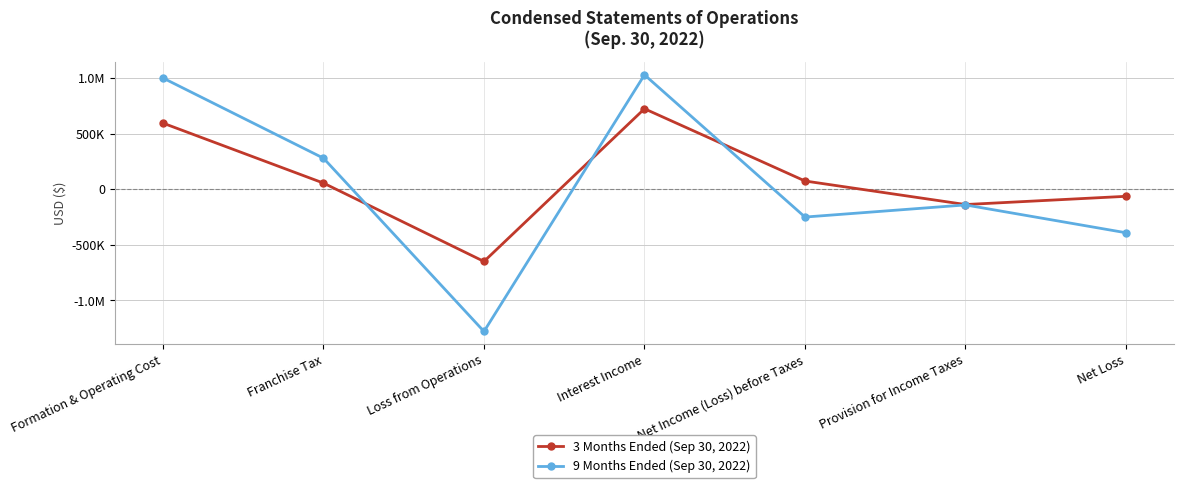

What are all the series names shown in the legend?

3 Months Ended (Sep 30, 2022), 9 Months Ended (Sep 30, 2022)